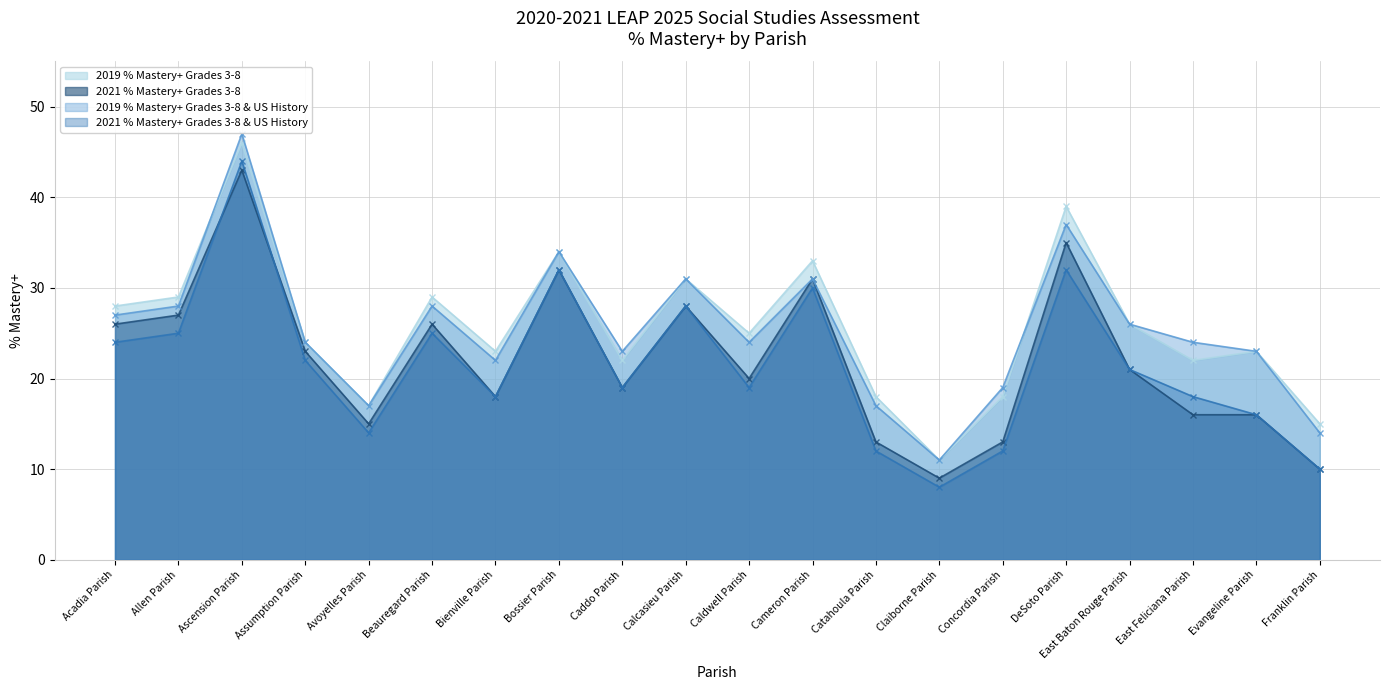

At which label does 2019 % Mastery+ Grades 3-8 reach its peak?

Ascension Parish